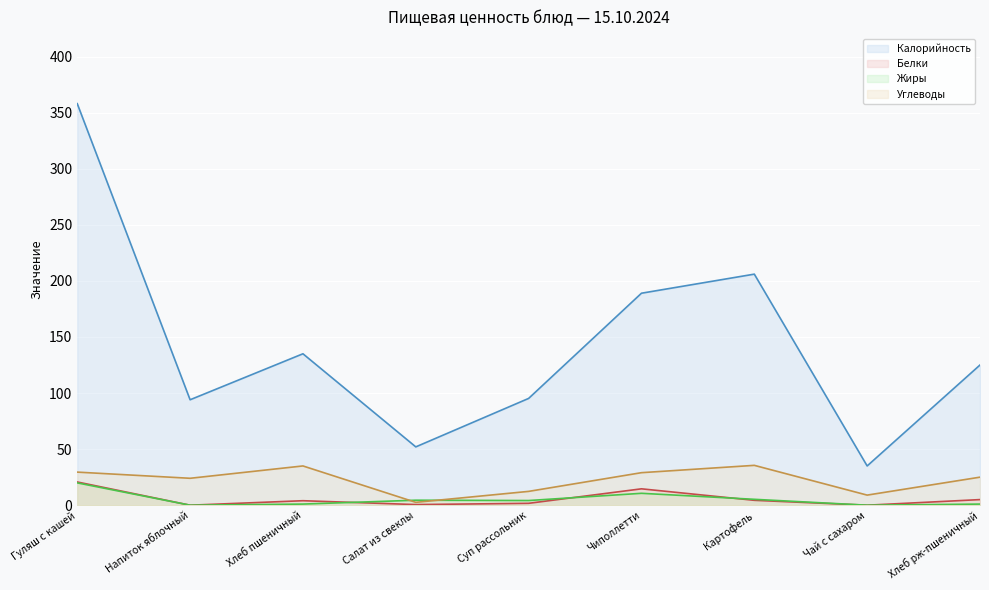

Reading left to right, transcribe all the data shown in this chart.

Калорийность: 358.0	94.0	135.0	52.0	95.2	189.0	206.0	35.0	125.0
Белки: 20.7	0.0	4.0	0.6	1.7	14.6	4.4	0.0	5.0
Жиры: 19.9	0.0	1.0	4.5	4.2	10.6	5.2	0.0	1.0
Углеводы: 29.5	24.0	35.0	2.5	12.3	29.0	35.5	9.0	25.0